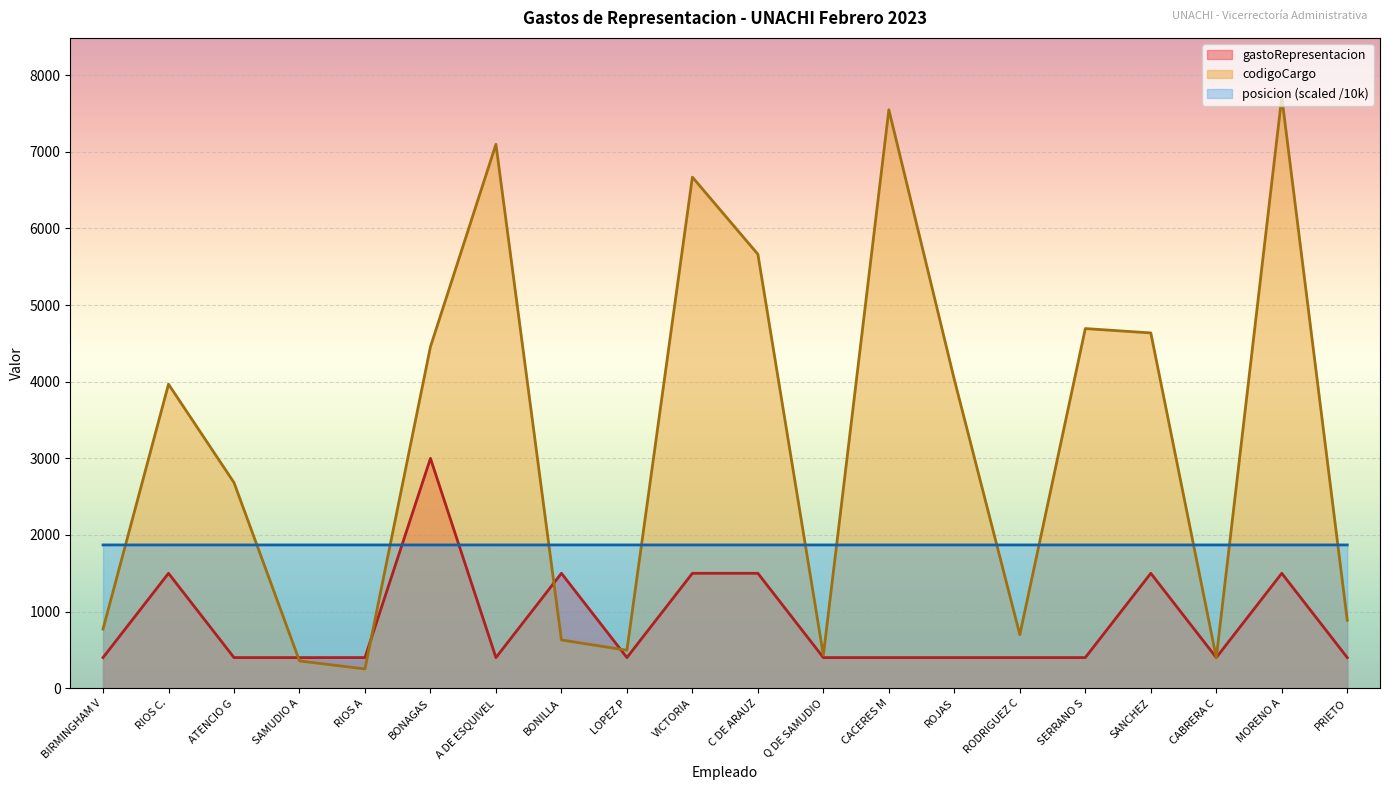

Rank the series at Q DE SAMUDIO from lowest to highest value.

gastoRepresentacion, codigoCargo, posicion